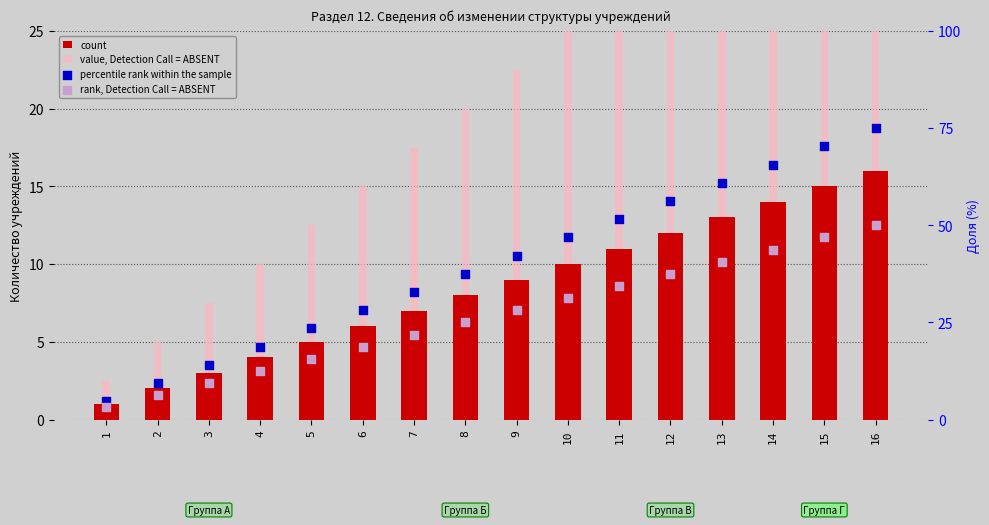

Which series reaches the minimum Y coordinate?

count